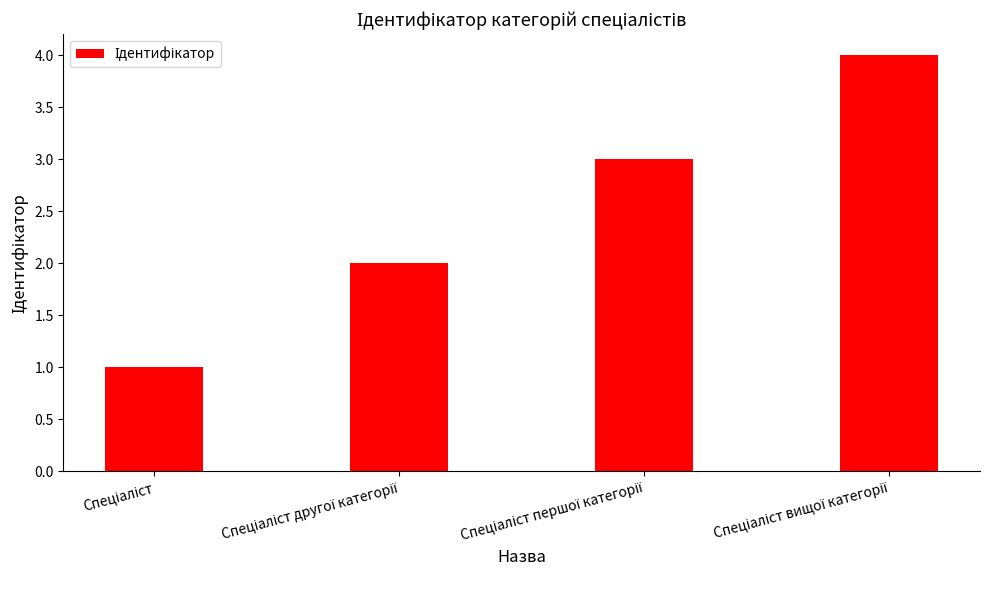

What is the sum of all values?

10